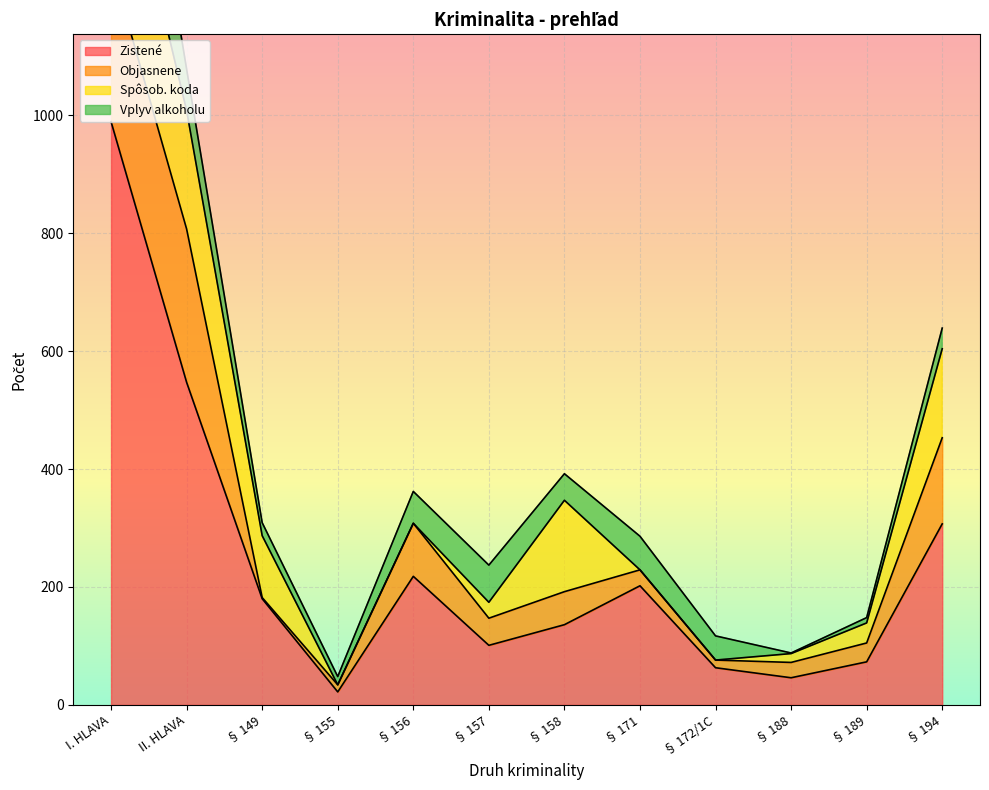

What is the label of the 7th point from the right?

§ 157